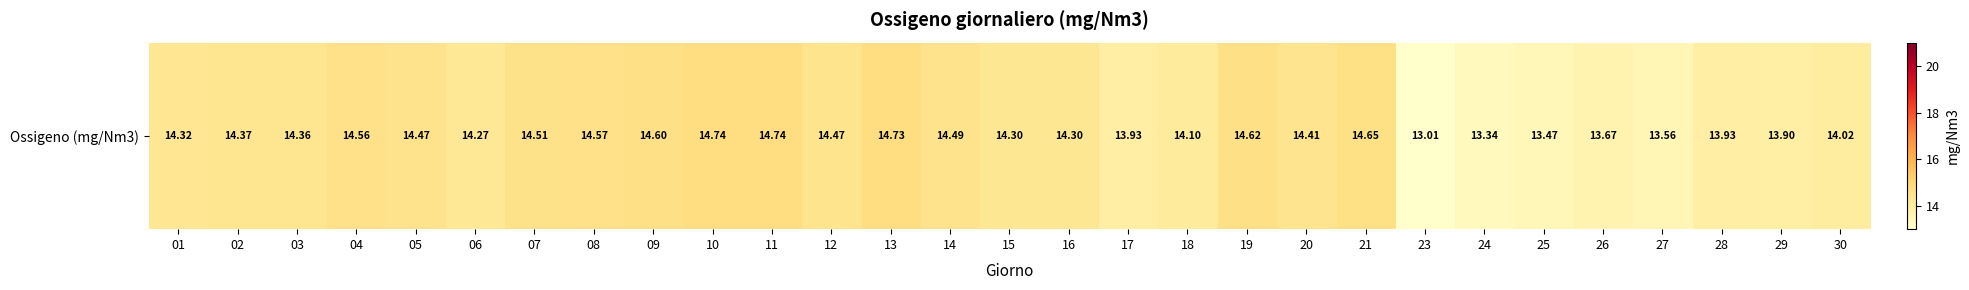

Reading left to right, extract all data points from this chart.

14.3	14.4	14.4	14.6	14.5	14.3	14.5	14.6	14.6	14.7	14.7	14.5	14.7	14.5	14.3	14.3	13.9	14.1	14.6	14.4	14.7	13.0	13.3	13.5	13.7	13.6	13.9	13.9	14.0